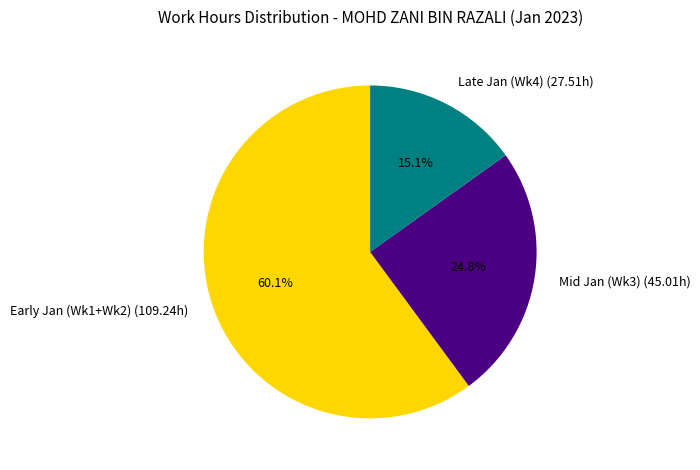

Which category has the biggest portion of the pie?

Early Jan (Wk1+Wk2) (109.24h)